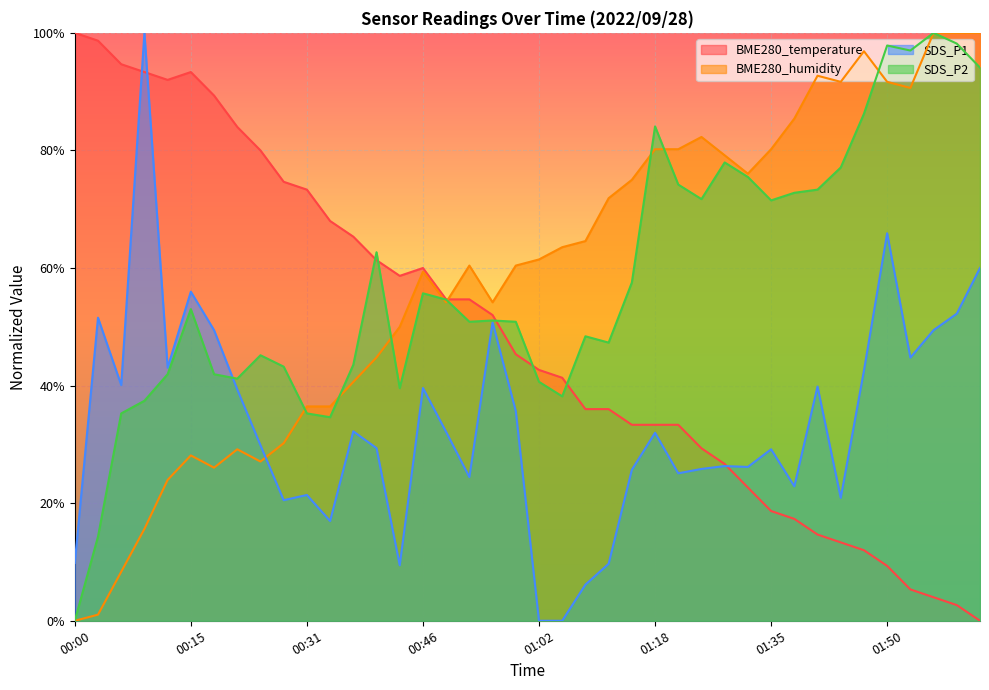

The value of BME280_humidity at 00:46 is 1.0. True or false?

False